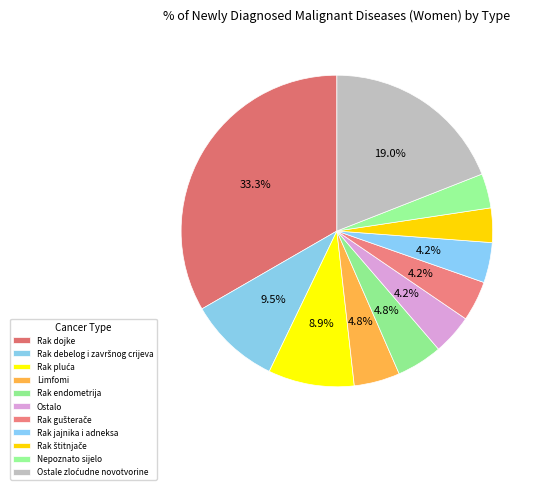

Count the number of slices in the pie.

11